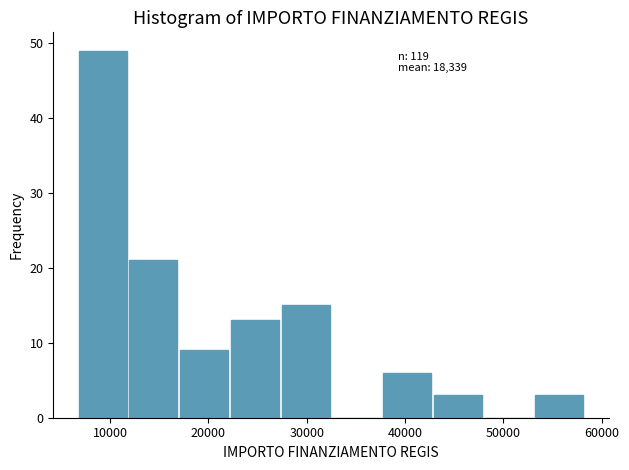

Which range on the x-axis has the tallest bar?

7000 to 12000